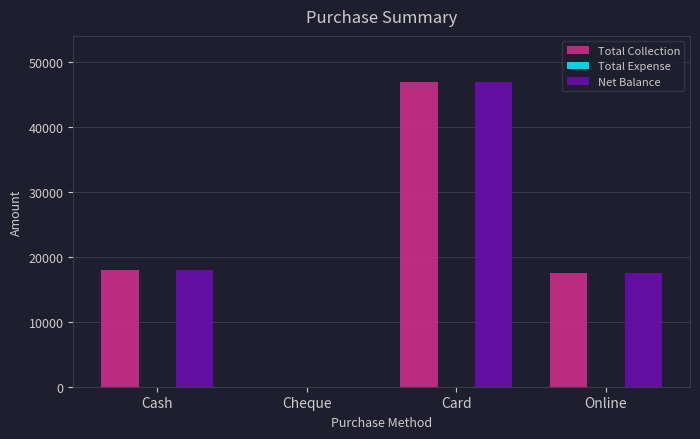

Reading right to left, what are all the values shown in this chart?

Total Collection: Online=17500	Card=47000	Cheque=0	Cash=18000
Net Balance: Online=17500	Card=47000	Cheque=0	Cash=18000